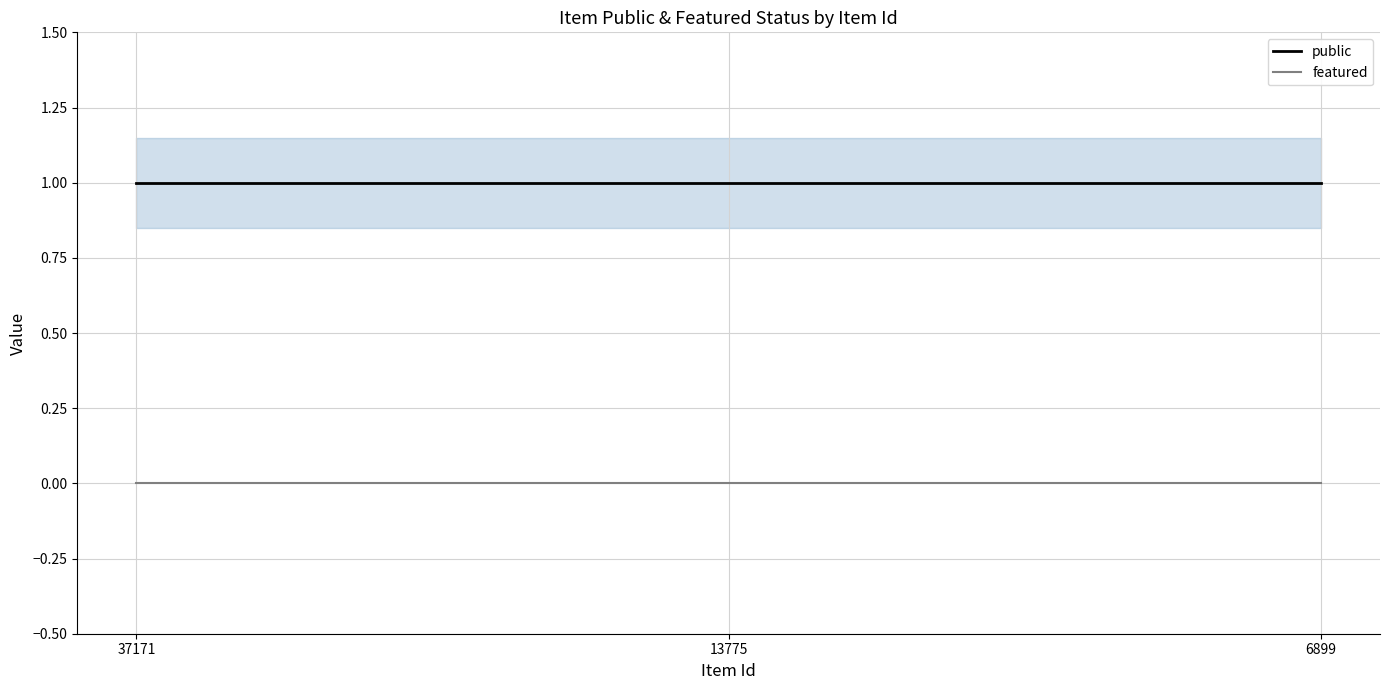

What is the value of the public point at the 3rd from the left?

1